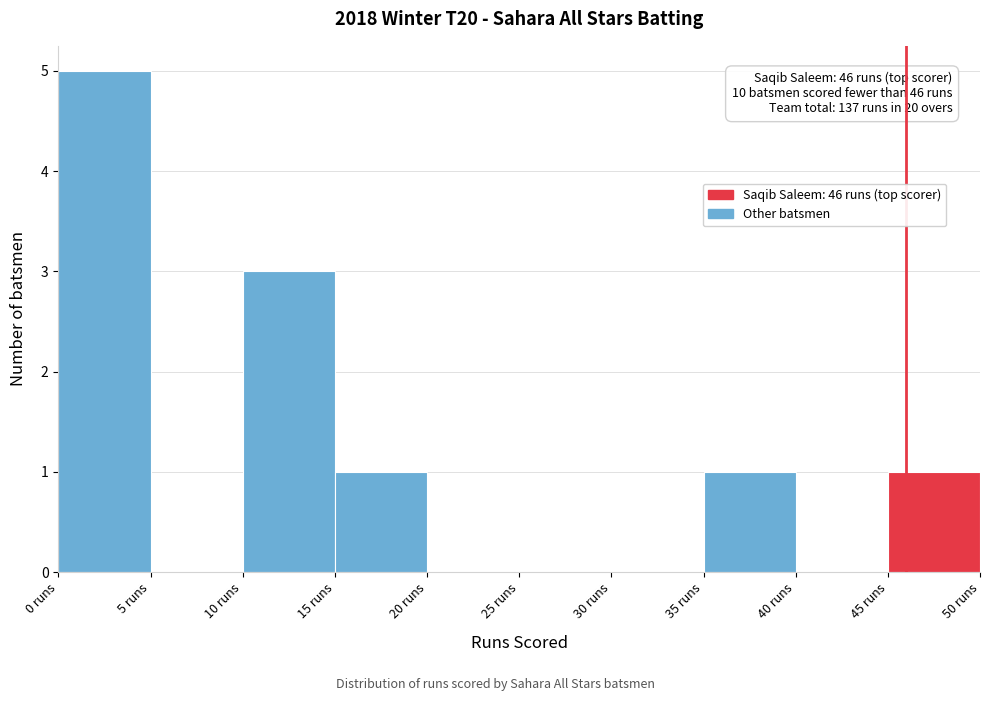

Which range on the x-axis has the tallest bar?

0 to 5